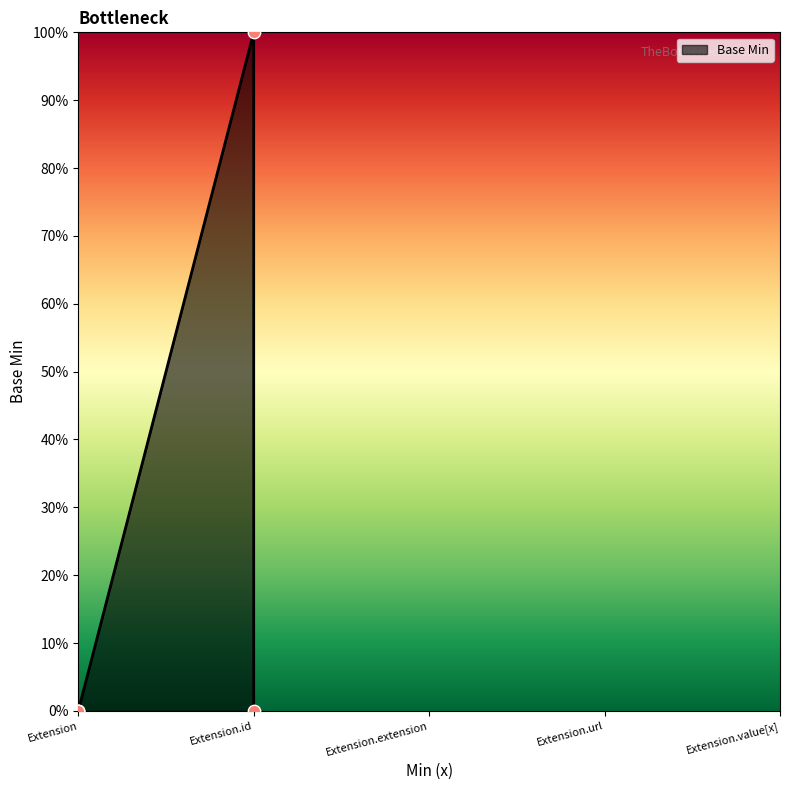

Between Extension.id and Extension, which is larger?

Extension.id